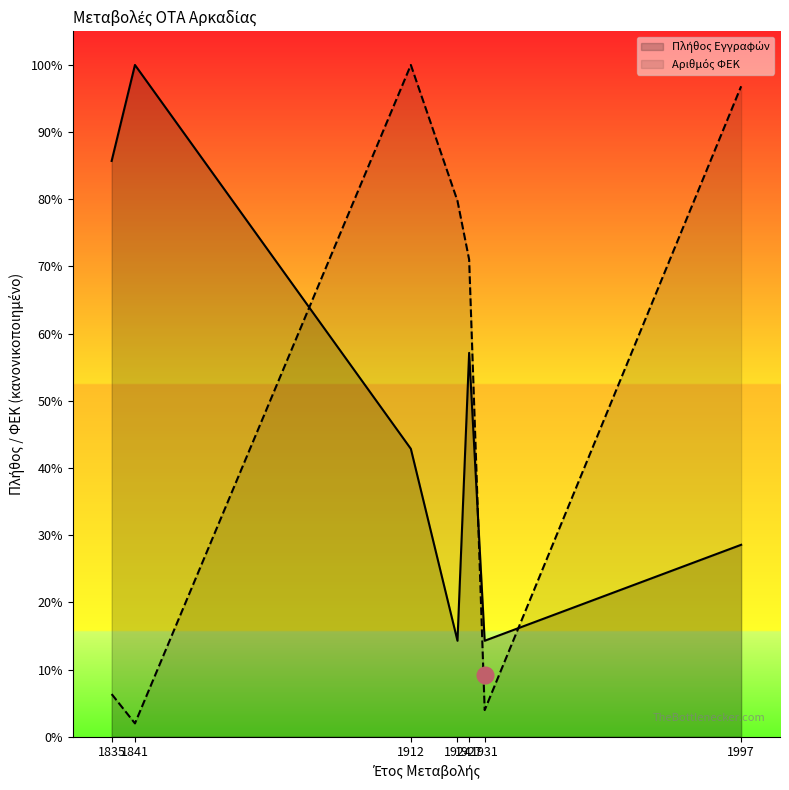

What is the greatest value displayed?

100.0